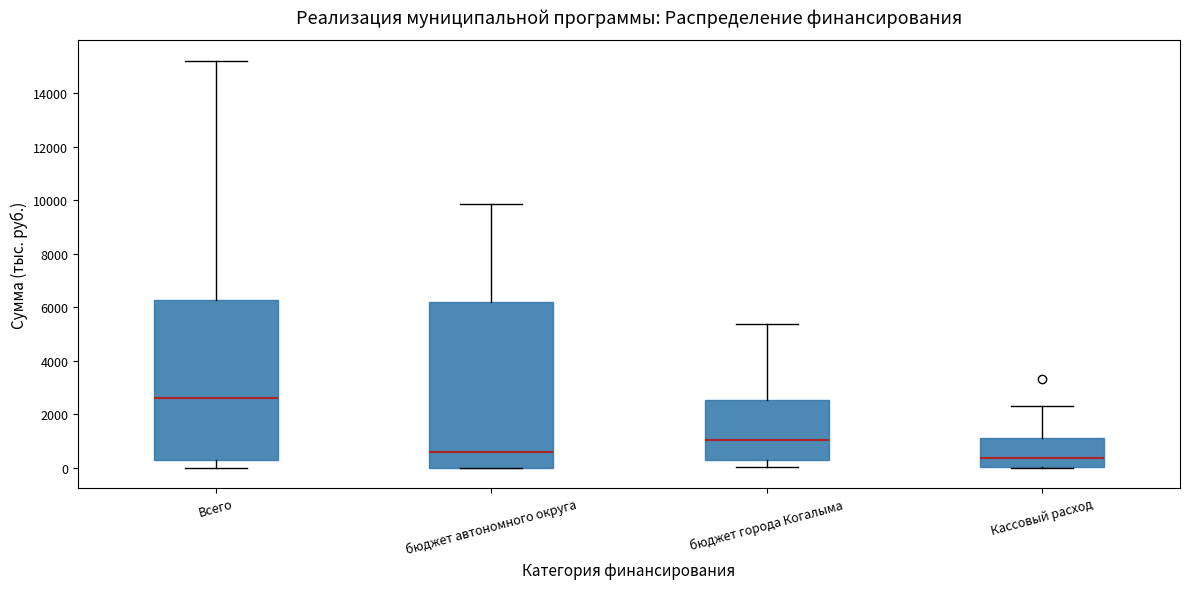

Where is the lower edge of the box for бюджет города Когалыма on the y-axis? The values are not printed on the chart, so give them approximately, as read against the axis.

200